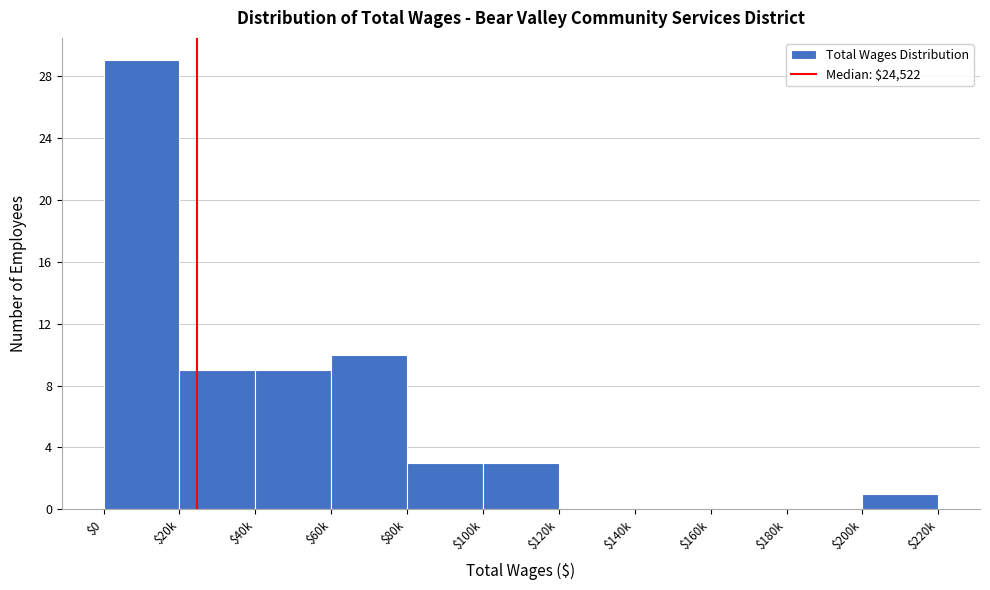

What is the sum of all values?

64